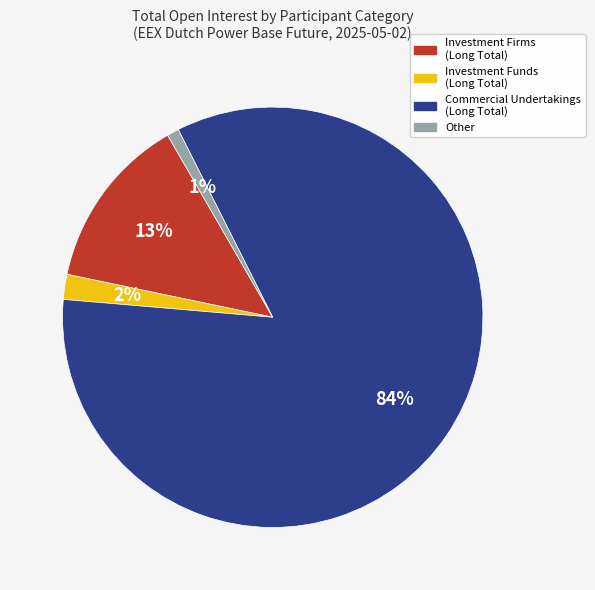

Is there any slice that represents more than half of the pie?

Yes